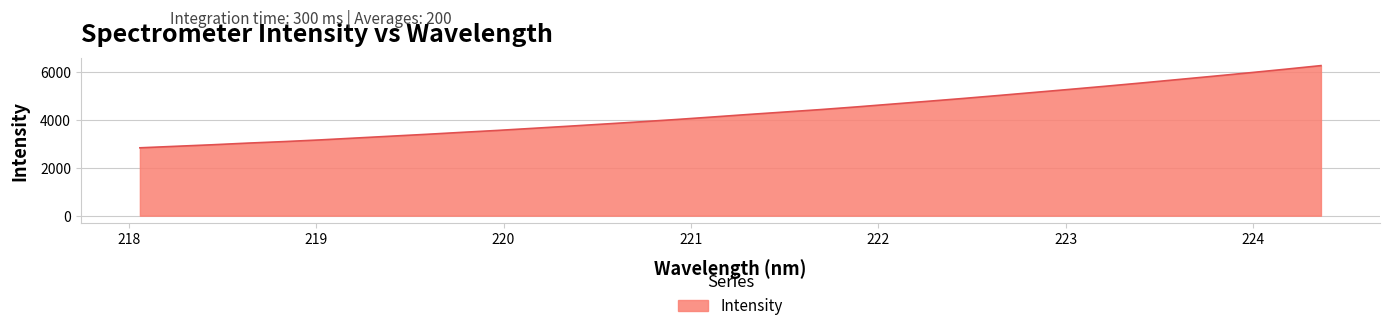

What is the difference between the maximum and minimum values?

3430.1